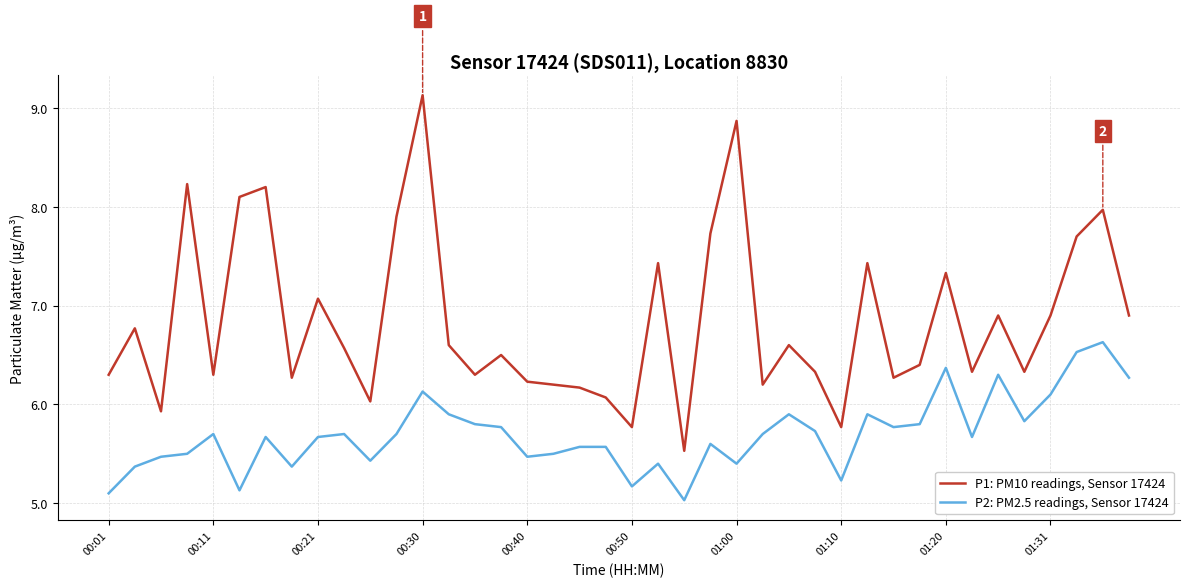

How many values in the P1: PM10 readings, Sensor 17424 series are below 6?

4